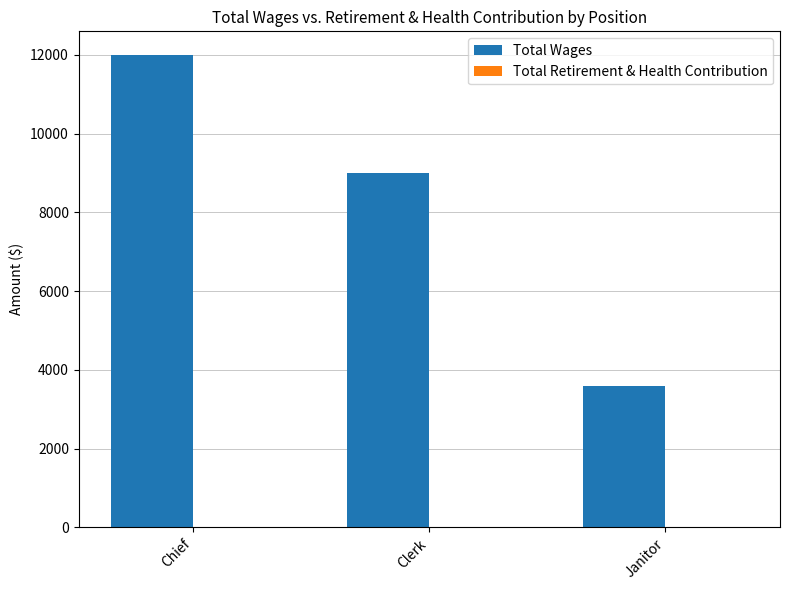

The value at Clerk is 9000. True or false?

True